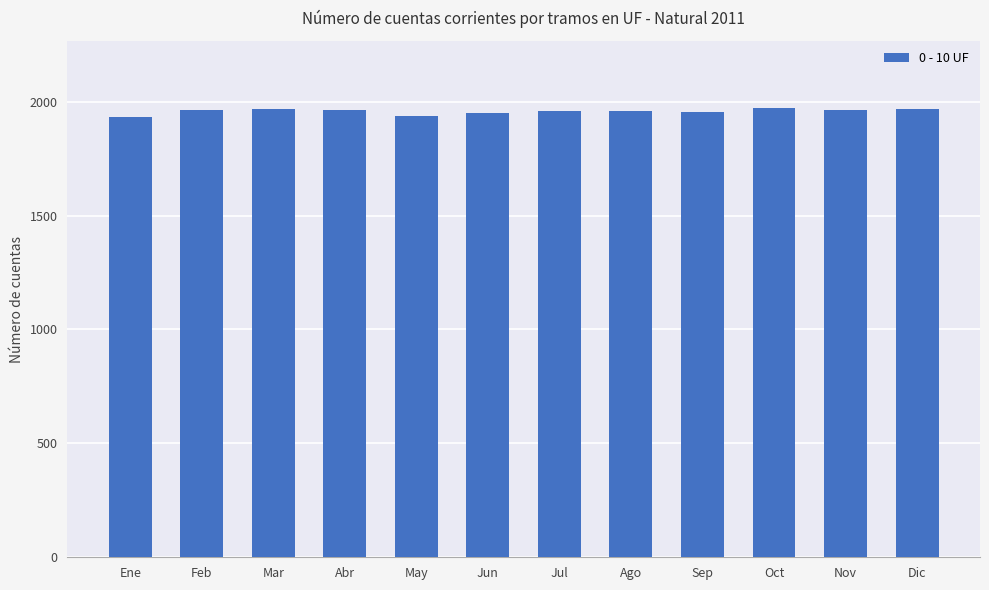

What is the sum of the values at Dic and Sep?

3919